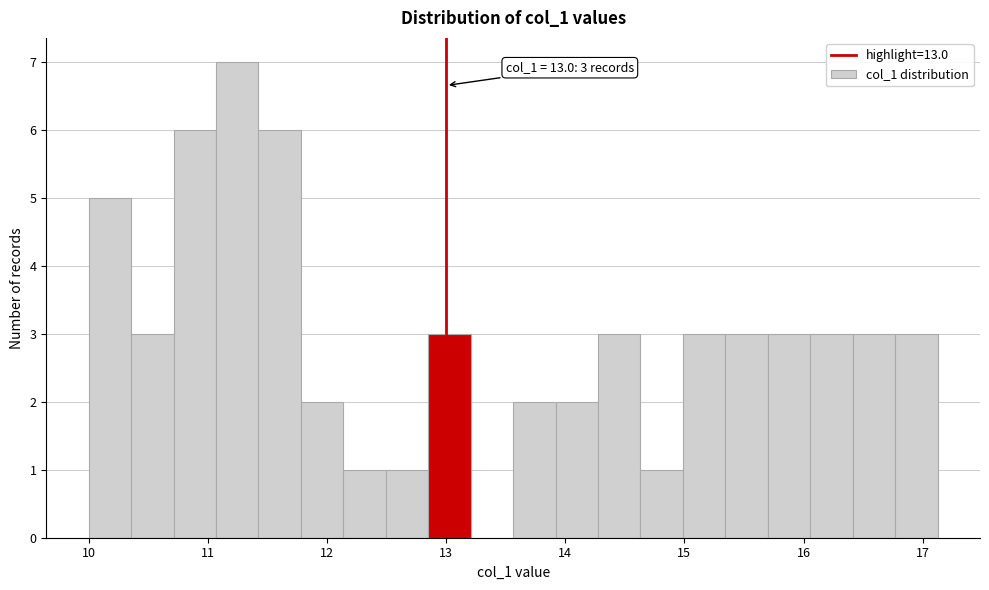

Around what value on the x-axis is the tallest bar? Give the approximate position of its centre, as read against the axis.

11.2